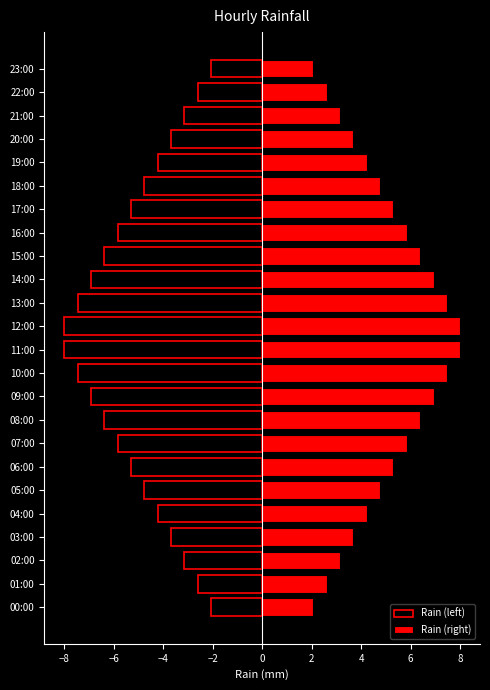

What are all the series names shown in the legend?

Rain (left), Rain (right)